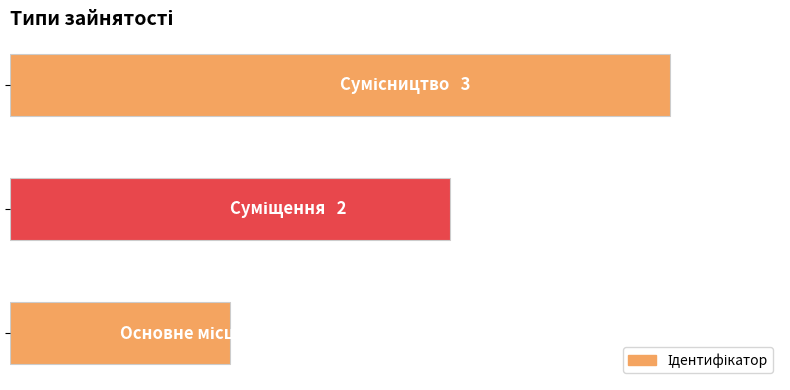

Are the bars horizontal?

Yes